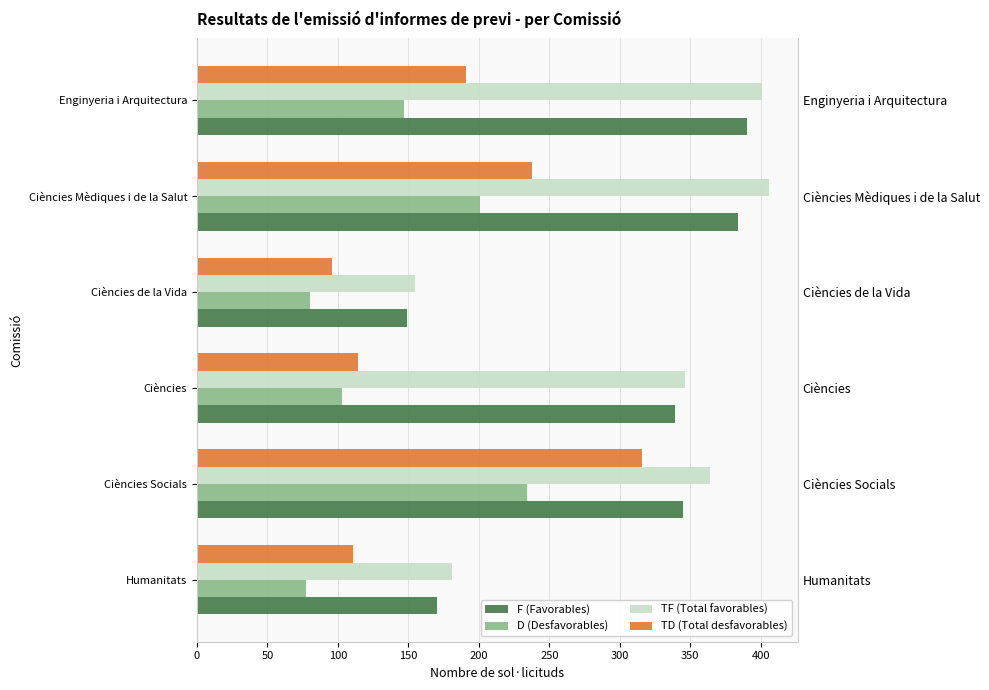

What is the value of the TD (Total desfavorables) bar at the 6th from the left?

191